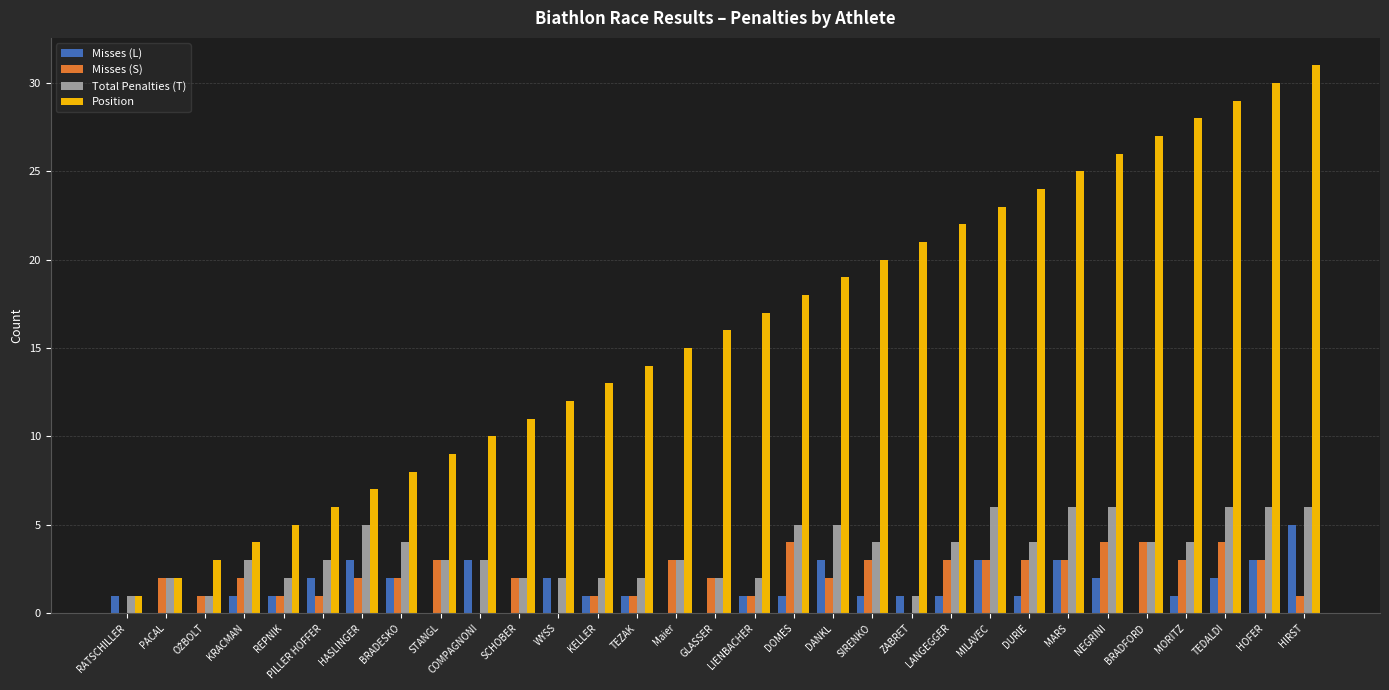

Are the bars horizontal?

No